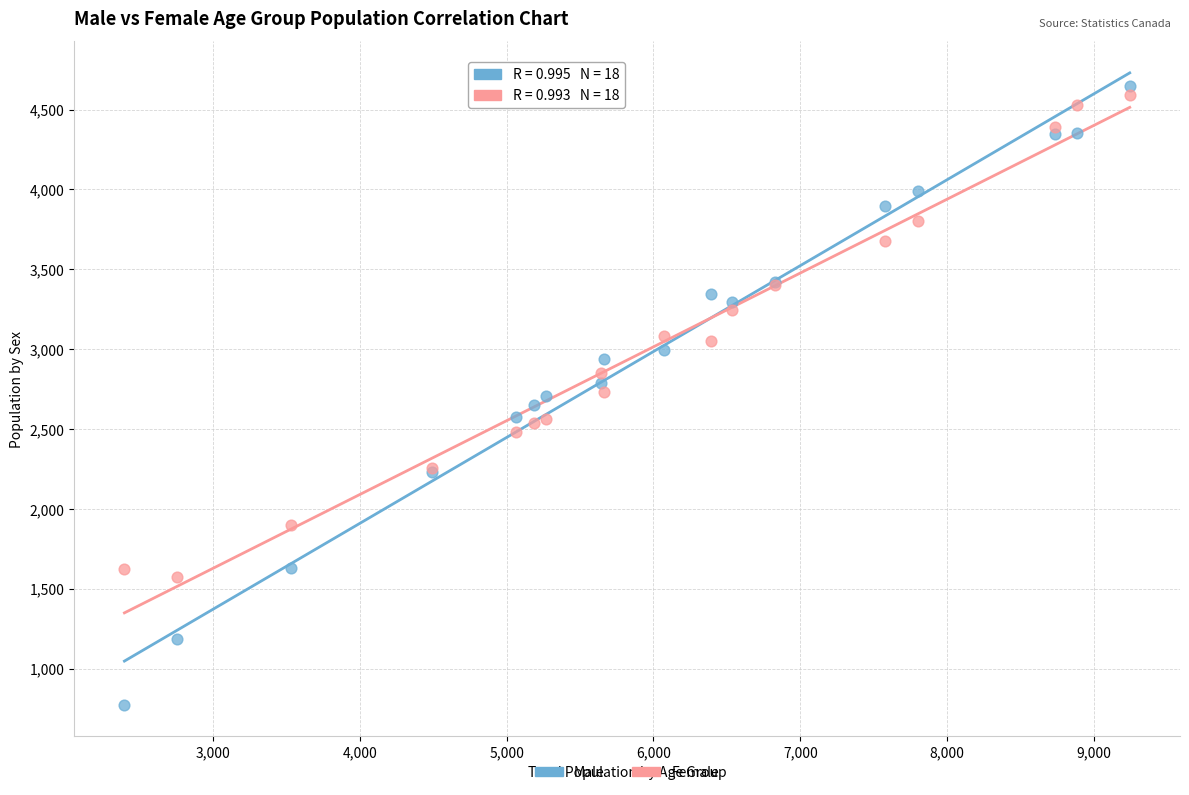

Which series has the widest spread of Y values?

Male